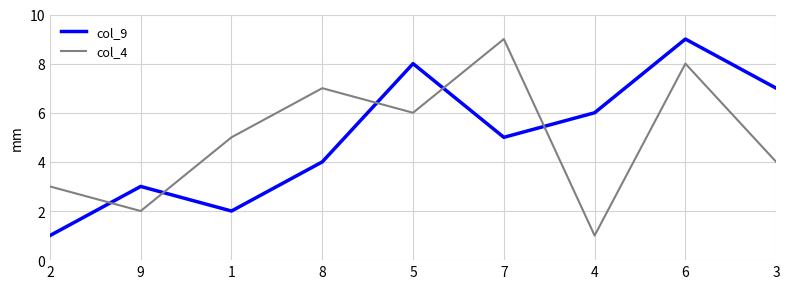

Reading left to right, what are all the values shown in this chart?

col_9: 1	3	2	4	8	5	6	9	7
col_4: 3	2	5	7	6	9	1	8	4